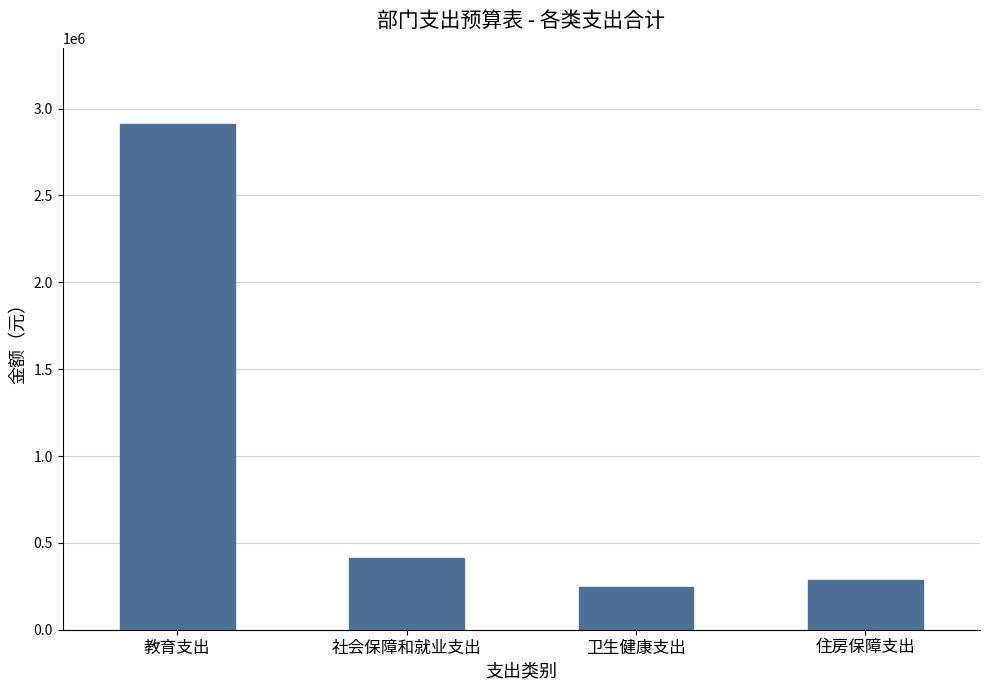

At which label does the data first exceed 414500?

教育支出